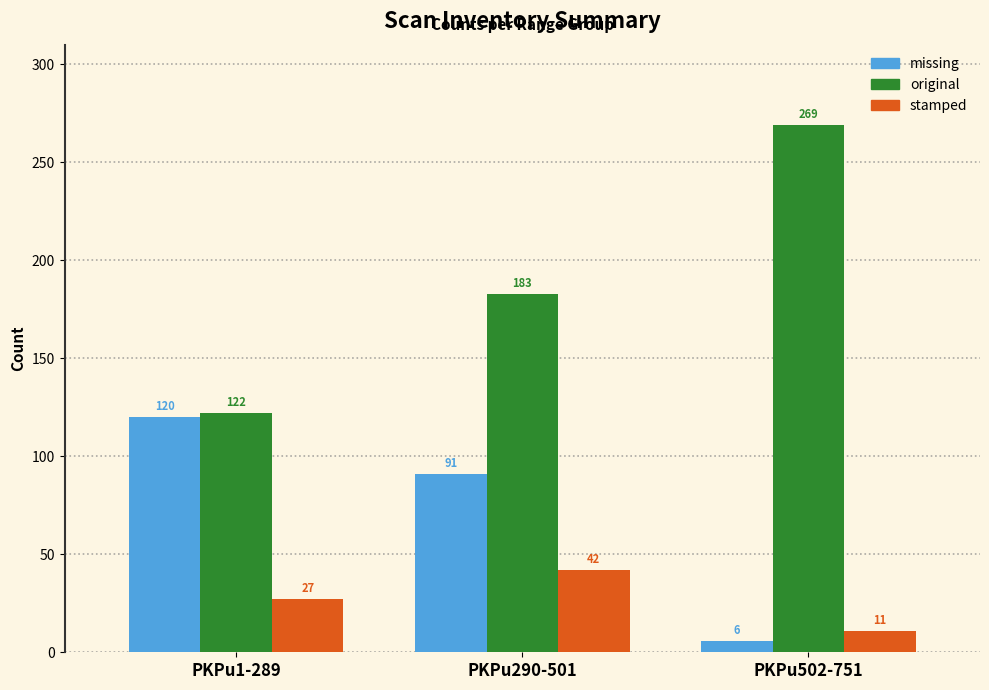

Reading left to right, list all the values displayed in this chart.

missing: PKPu1-289=120	PKPu290-501=91	PKPu502-751=6
original: PKPu1-289=122	PKPu290-501=183	PKPu502-751=269
stamped: PKPu1-289=27	PKPu290-501=42	PKPu502-751=11